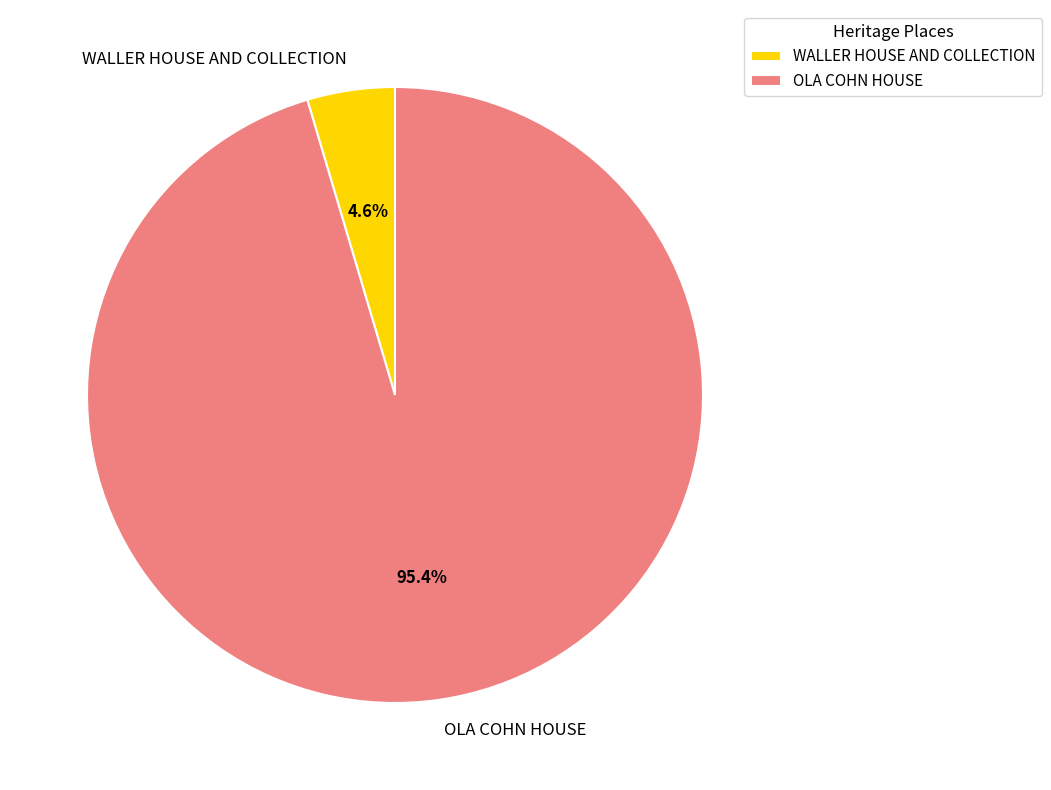

True or false: OLA COHN HOUSE accounts for 95% of the total.

True